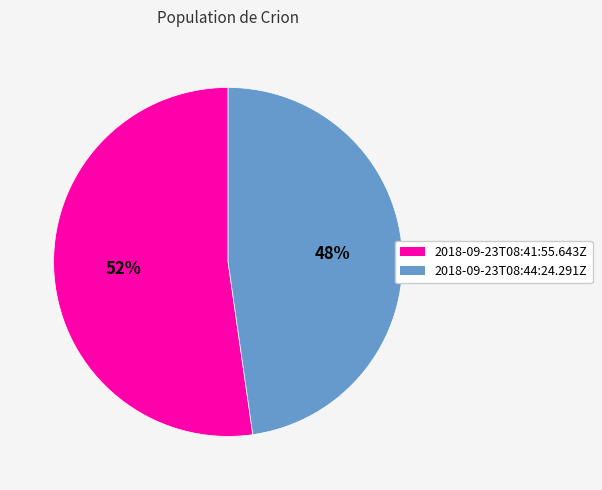

What is the ratio of the value at 2018-09-23T08:44:24.291Z to the value at 2018-09-23T08:41:55.643Z?

0.9